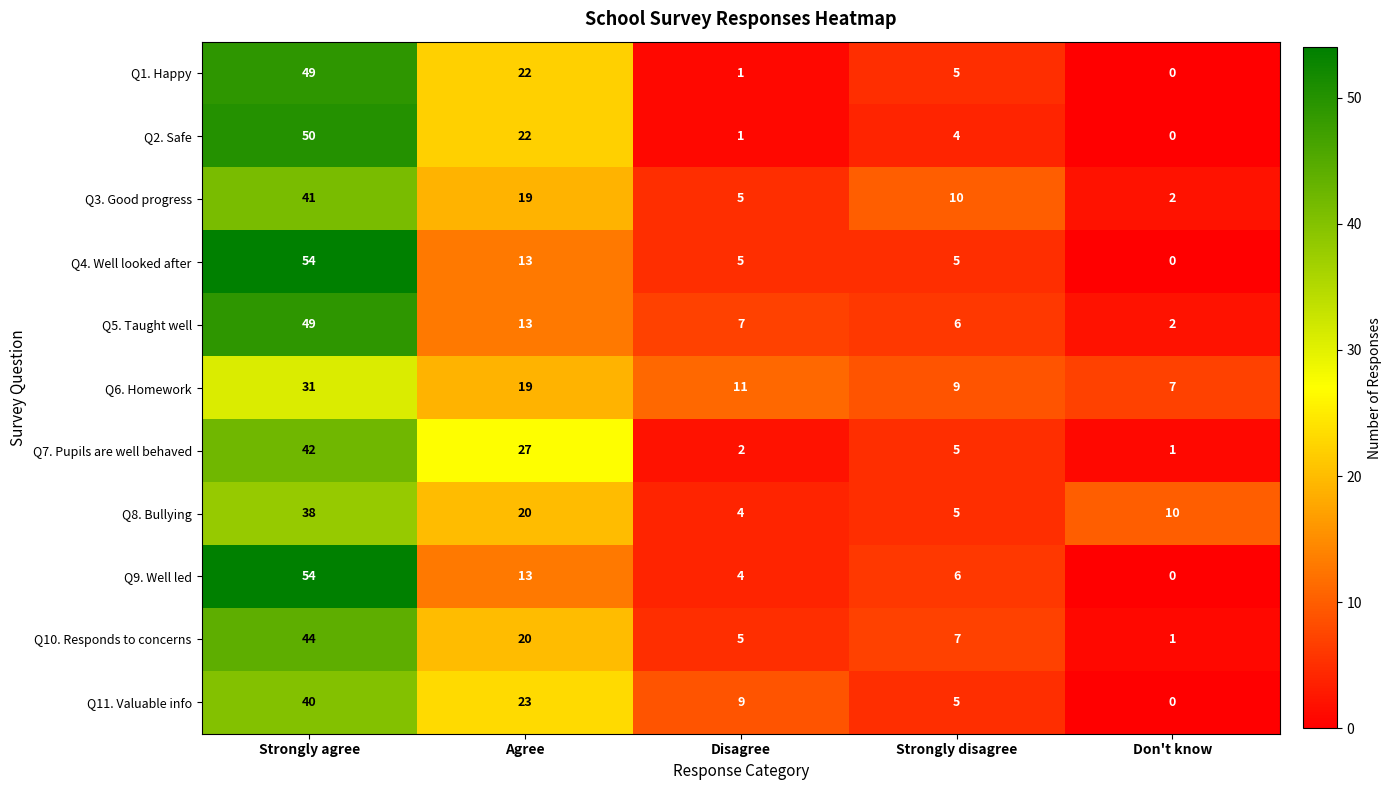

Where does the Q9. Well led series first go above 6?

Strongly agree